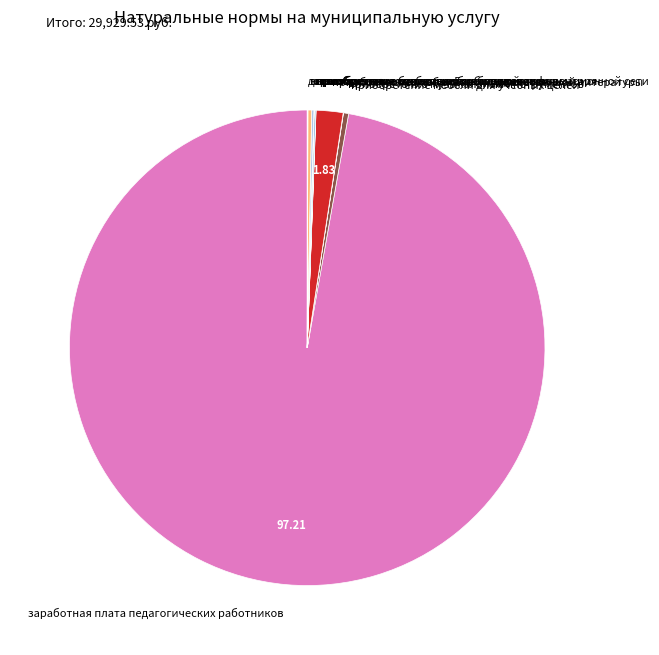

What is the largest slice in the pie chart?

заработная плата педагогических работников